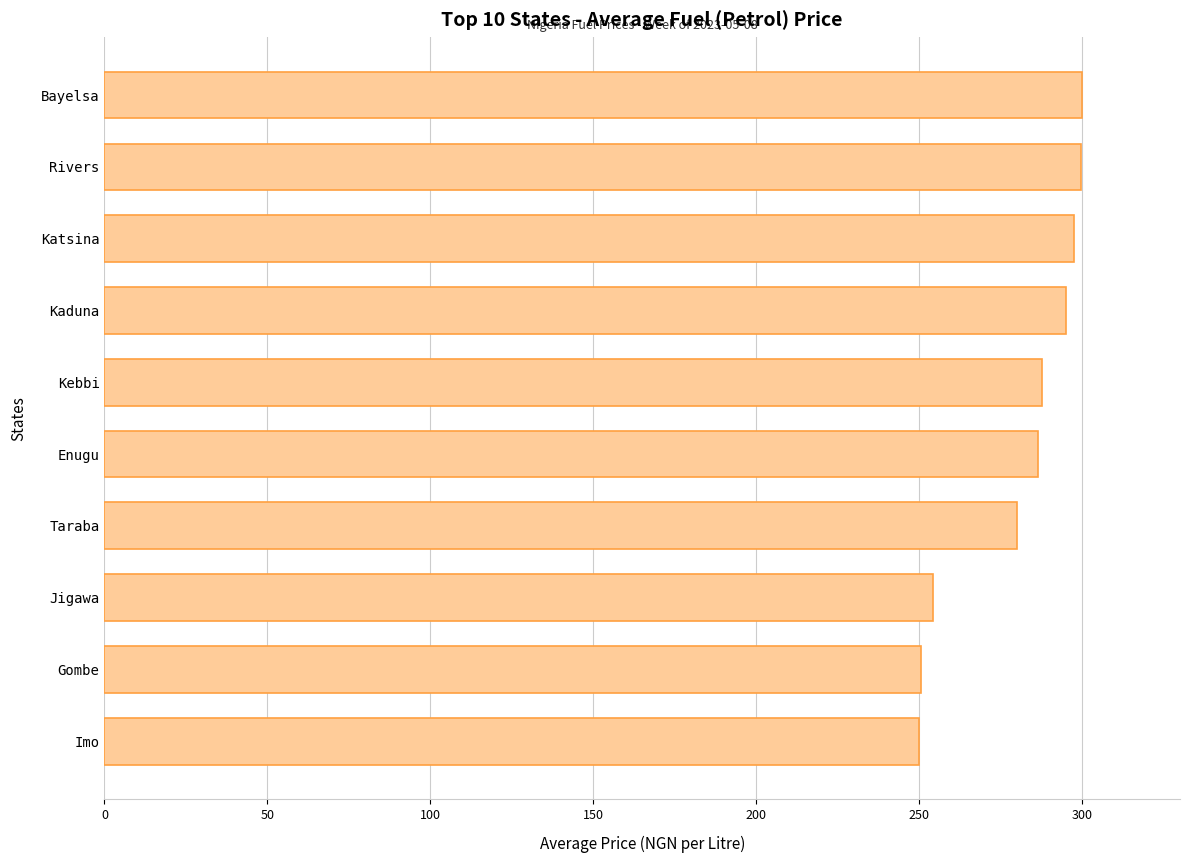

What is the ratio of the value at Kaduna to the value at Bayelsa?

1.0